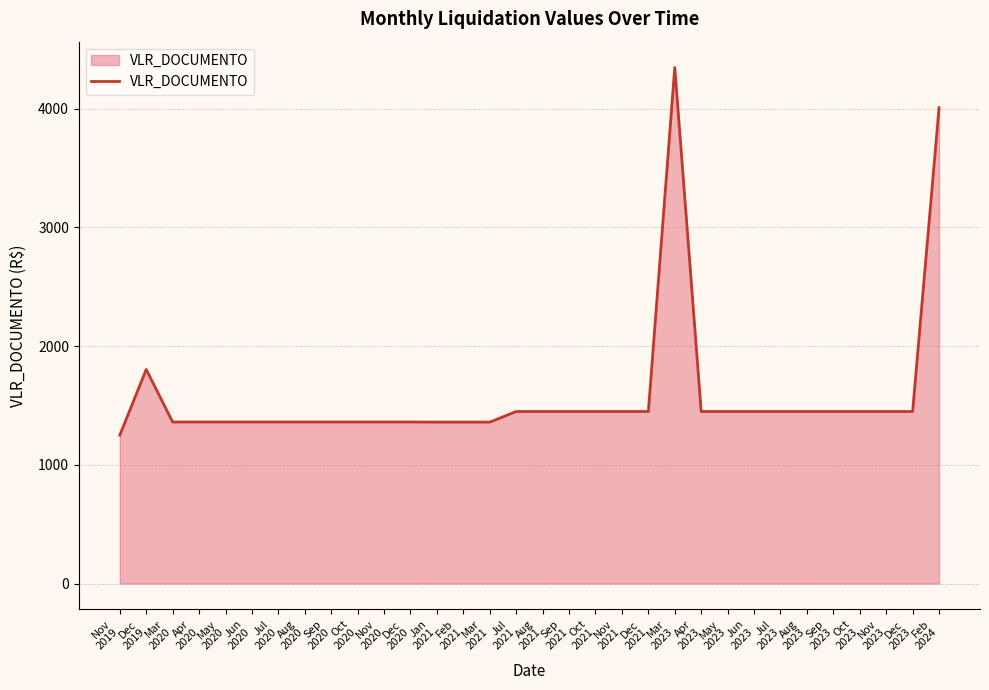

How many lines are shown in the chart?

1